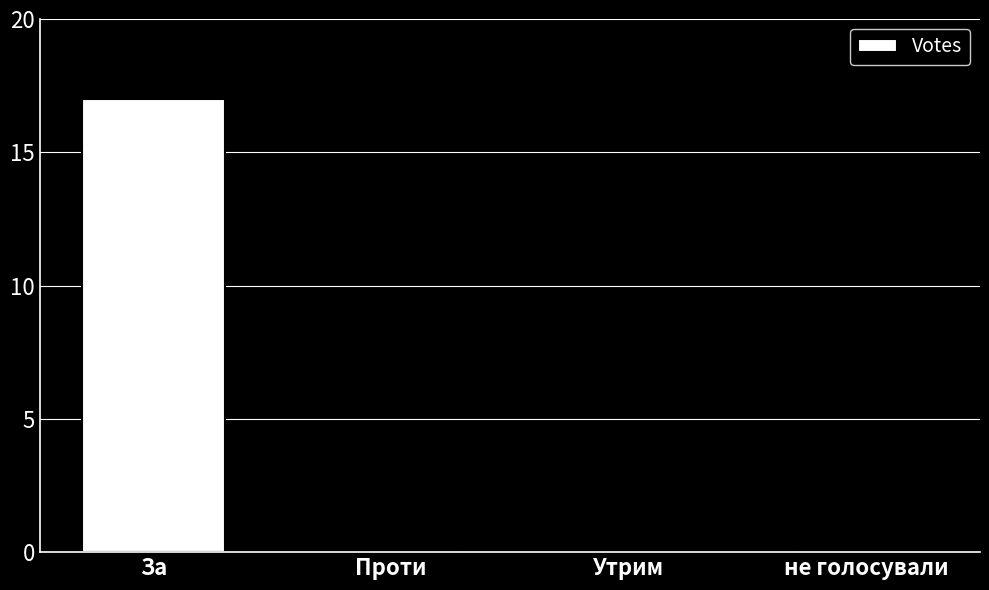

What is the maximum value shown in the chart?

17